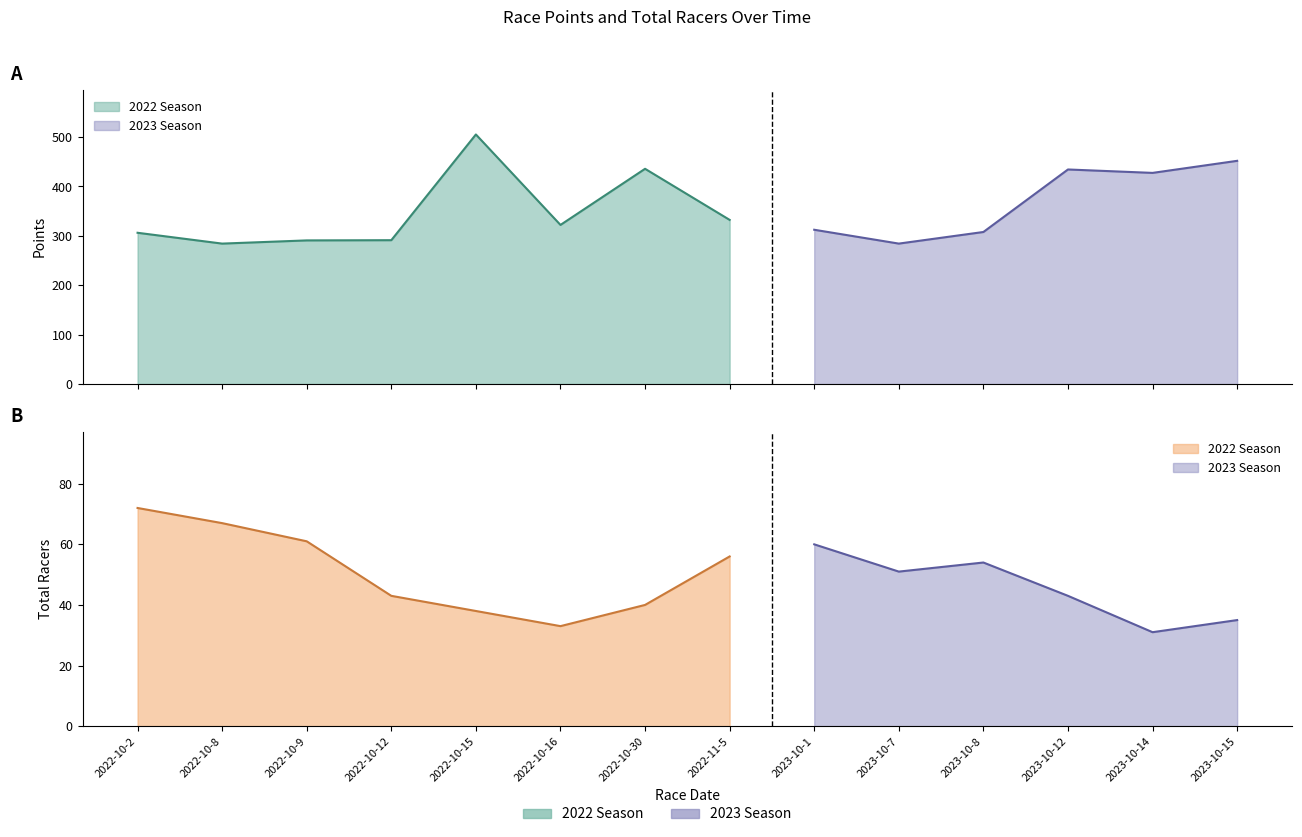

True or false: Total Racers has a value of 31.0 at 2023-10-14.

True